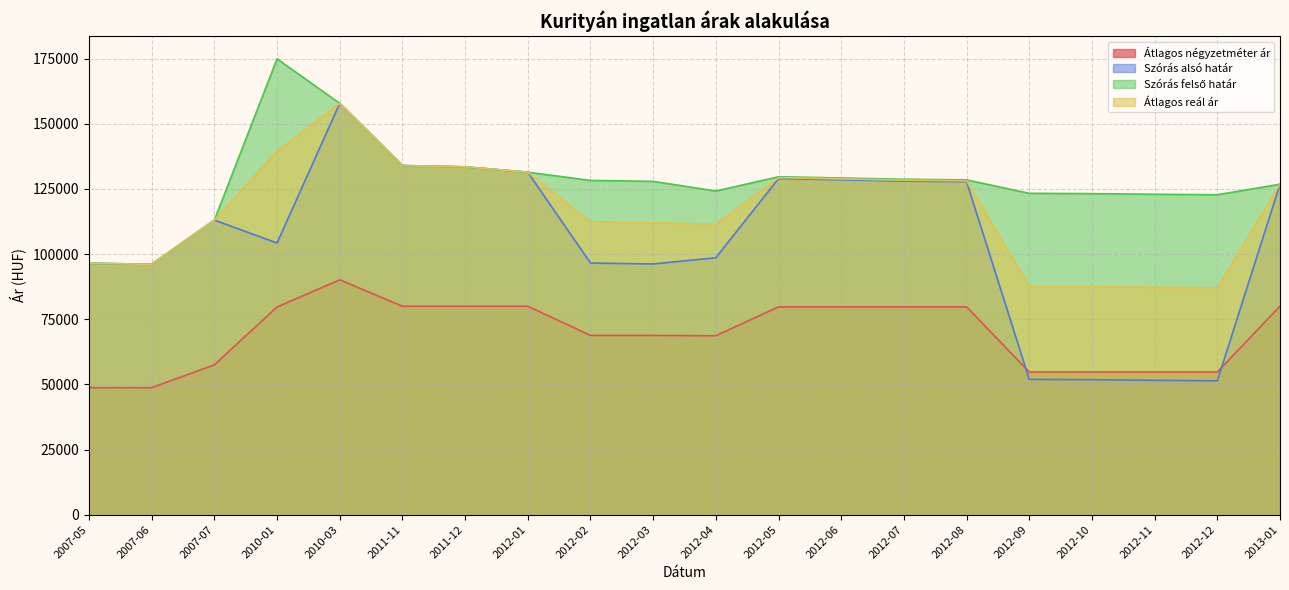

Reading right to left, extract all data points from this chart.

Átlagos négyzetméter ár: 2013-01=80000	2012-12=54750	2012-11=54750	2012-10=54750	2012-09=54750	2012-08=79750	2012-07=79750	2012-06=79750	2012-05=79750	2012-04=68662	2012-03=68787	2012-02=68787	2012-01=80000	2011-12=80000	2011-11=80000	2010-03=90128	2010-01=79711	2007-07=57500	2007-06=48750	2007-05=48750
Szórás alsó határ: 2013-01=126839	2012-12=51370	2012-11=51553	2012-10=51806	2012-09=51921	2012-08=127796	2012-07=128033	2012-06=128511	2012-05=128993	2012-04=98618	2012-03=96218	2012-02=96580	2012-01=131436	2011-12=133495	2011-11=134010	2010-03=157854	2010-01=104254	2007-07=113064	2007-06=96108	2007-05=96483
Szórás felső határ: 2013-01=126839	2012-12=122786	2012-11=122969	2012-10=123222	2012-09=123337	2012-08=128502	2012-07=128739	2012-06=129217	2012-05=129699	2012-04=124226	2012-03=127930	2012-02=128292	2012-01=131436	2011-12=133495	2011-11=134010	2010-03=157854	2010-01=174964	2007-07=113064	2007-06=96108	2007-05=96483
Átlagos reál ár: 2013-01=126839	2012-12=87078	2012-11=87261	2012-10=87514	2012-09=87629	2012-08=128149	2012-07=128386	2012-06=128864	2012-05=129346	2012-04=111422	2012-03=112074	2012-02=112436	2012-01=131436	2011-12=133495	2011-11=134010	2010-03=157854	2010-01=139609	2007-07=113064	2007-06=96108	2007-05=96483